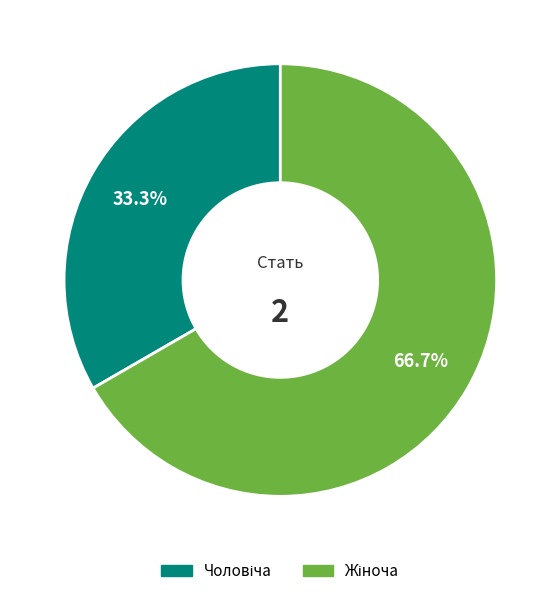

Is there a majority slice in this chart?

Yes